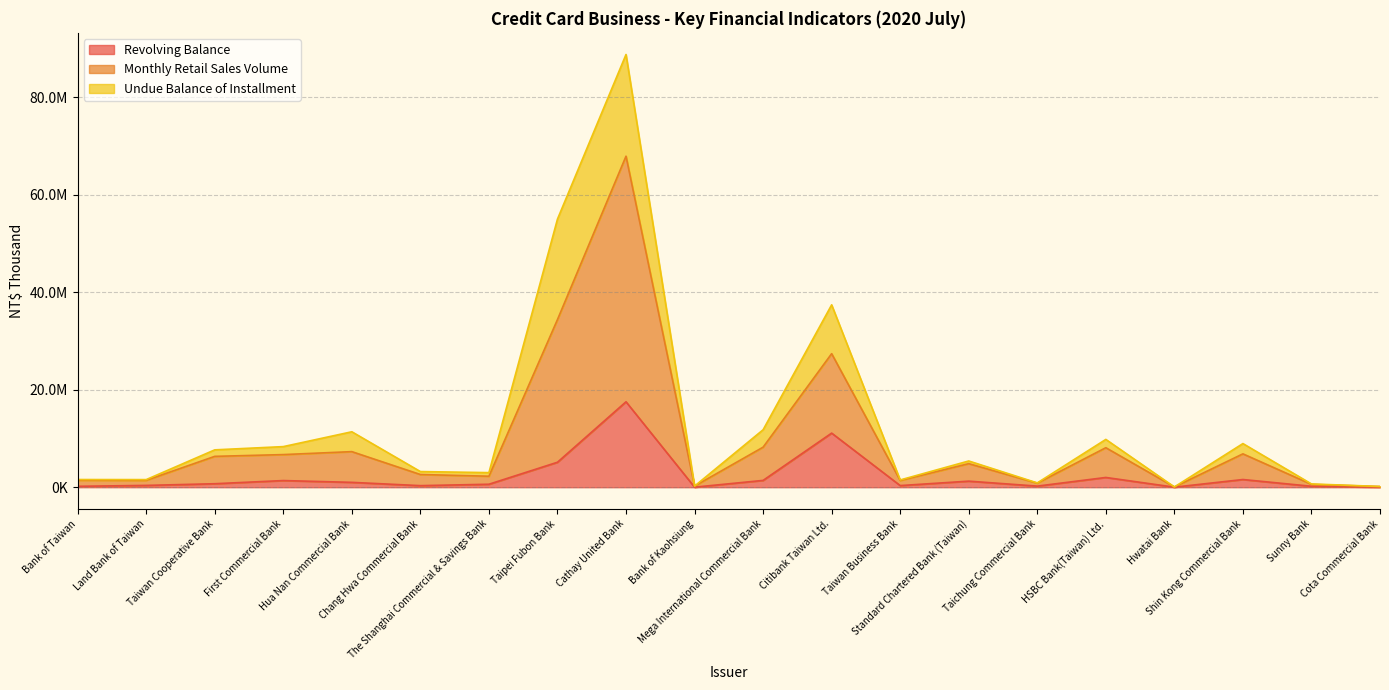

Which series has the widest spread of values?

Monthly Retail Sales Volume